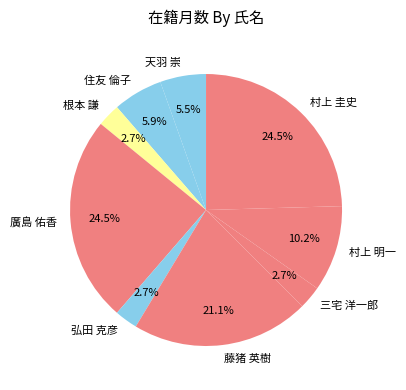

What portion of the pie excludes 住友 倫子?

94.1%